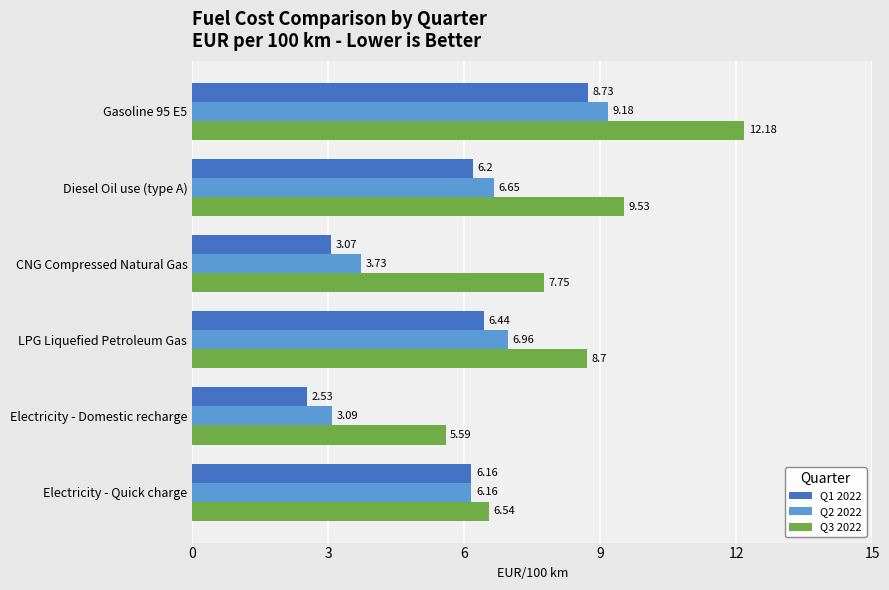

Which series has the widest spread of values?

Q3 2022